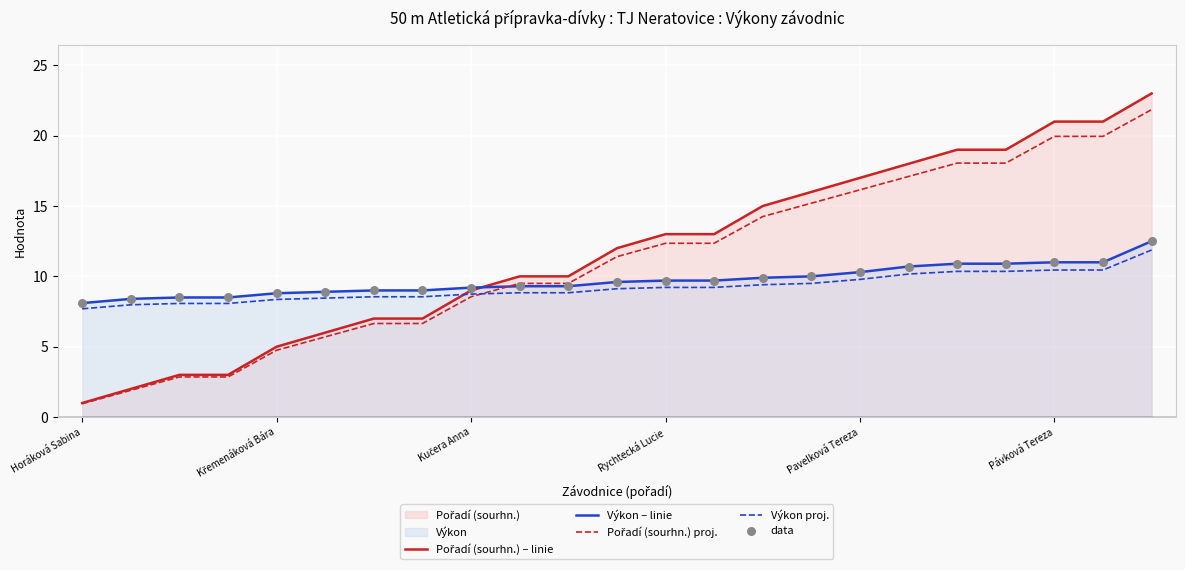

What is the maximum value shown in the chart?

23.0